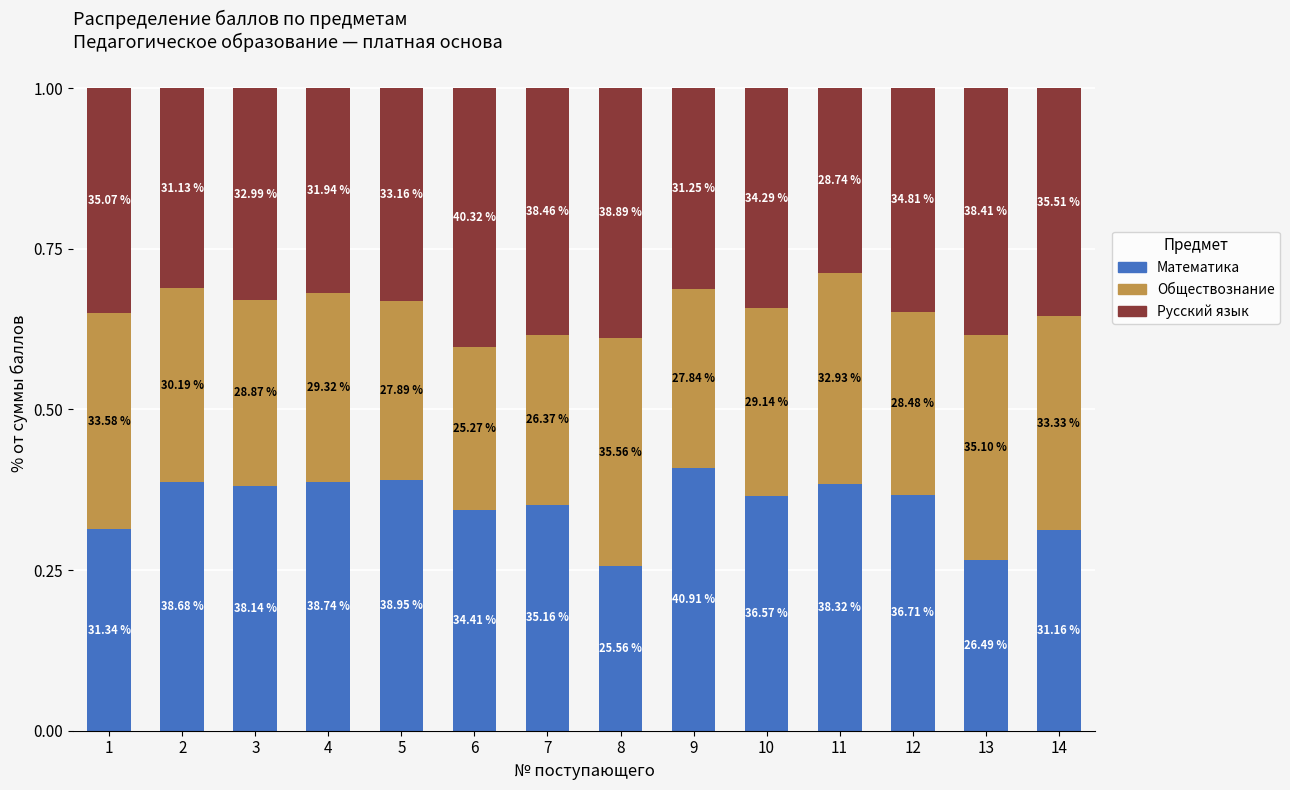

Which series has the widest spread of values?

Математика